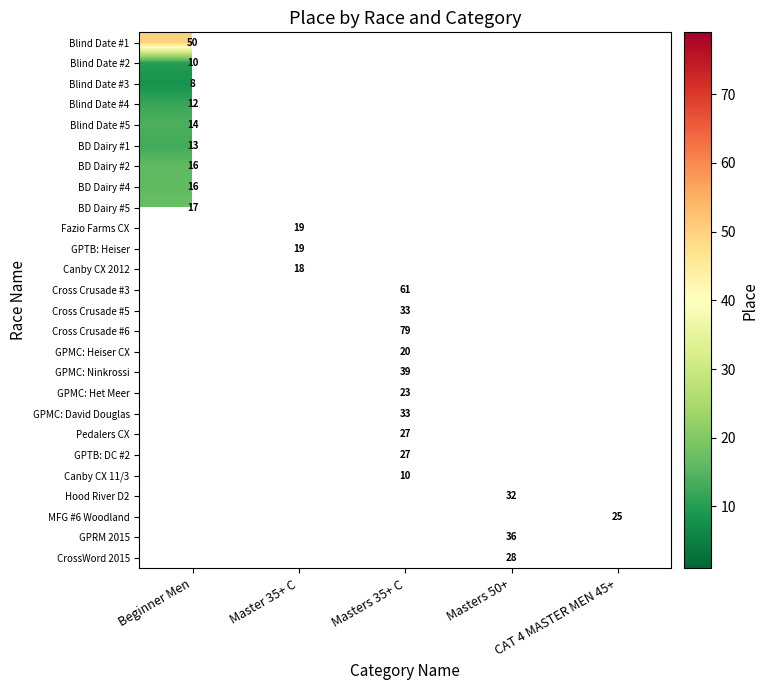

How many distinct data groups are displayed?

26